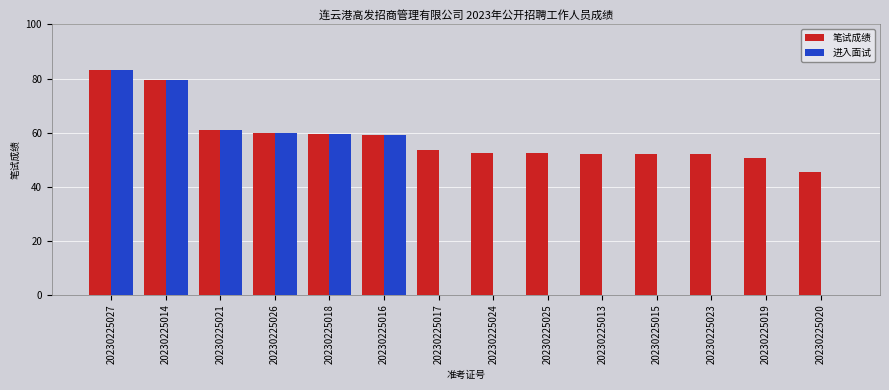

At which label is 笔试成绩 closest to 64?

20230225021